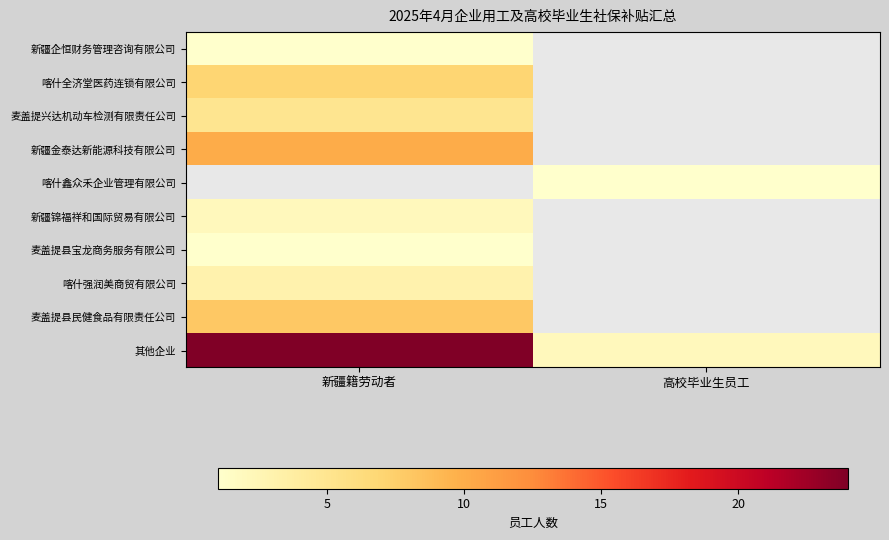

The value of 喀什全济堂医药连锁有限公司 at 新疆籍劳动者 is 11.5. True or false?

False